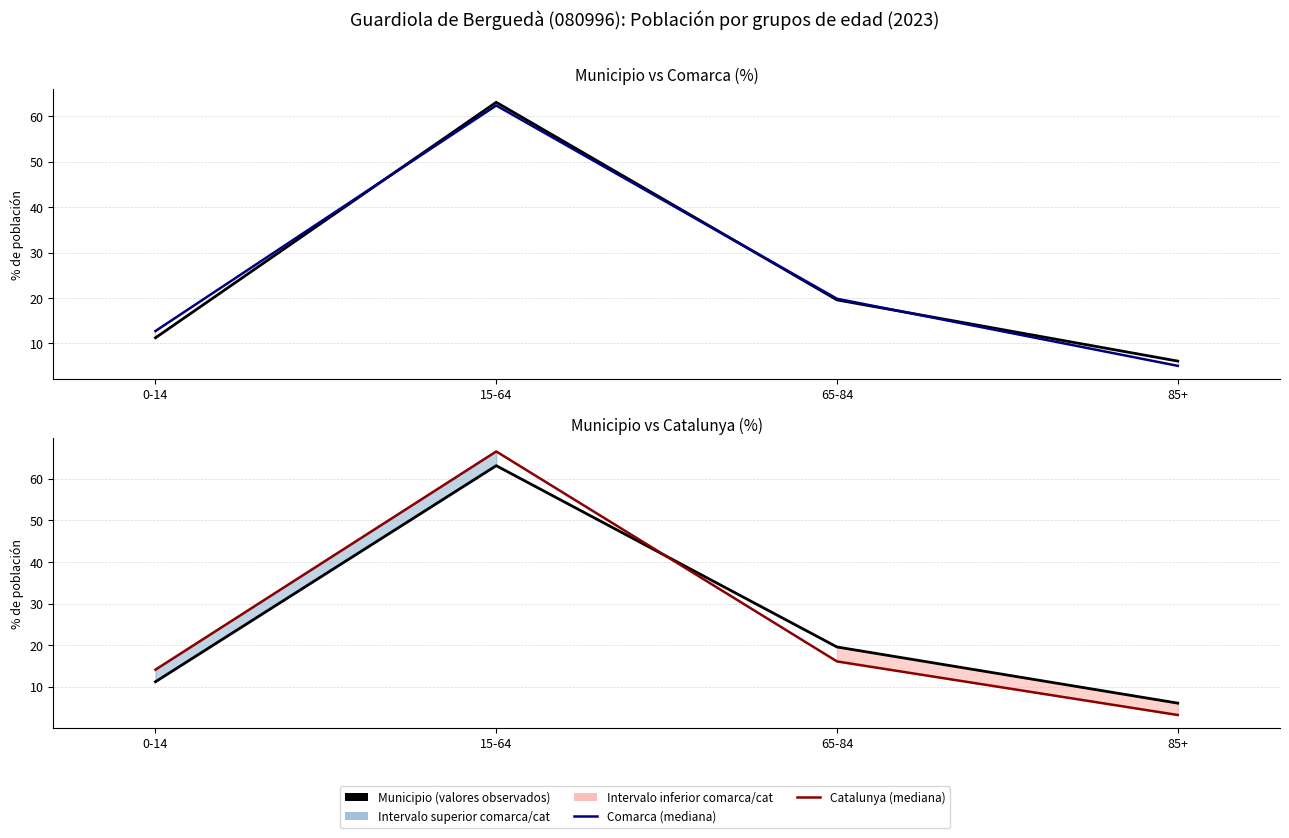

What is the label of the 3rd point from the left?

65-84